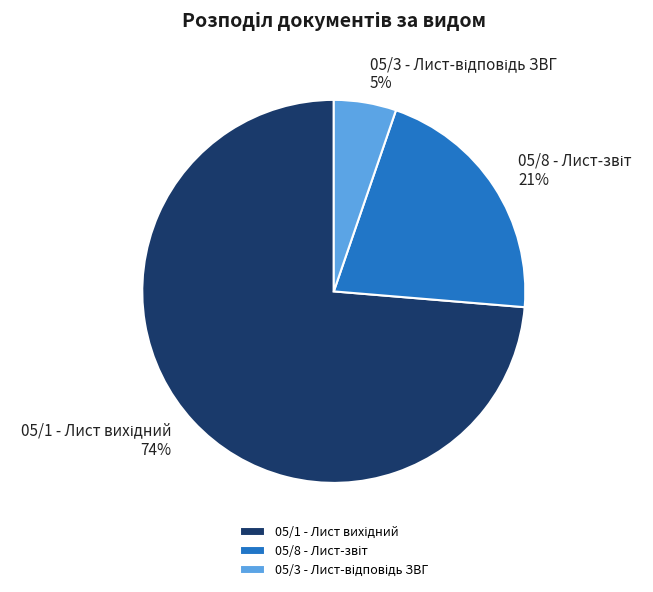

To the nearest percent, what is the average slice percentage?

33%